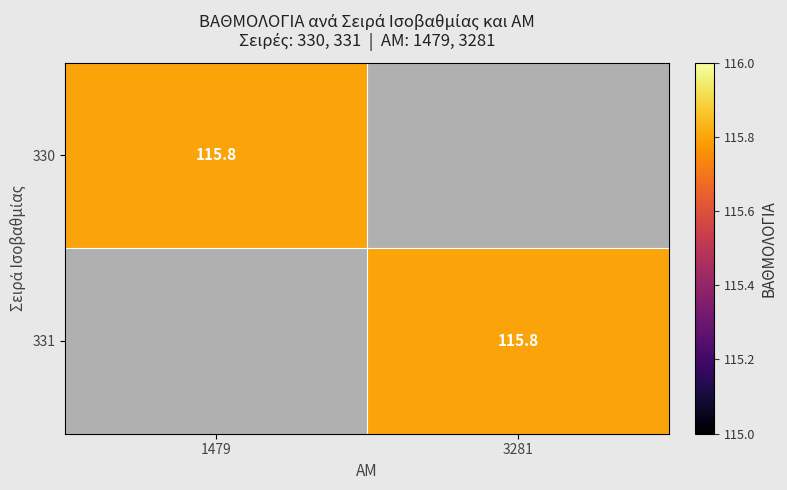

At which category is the sum across all series the highest?

1479